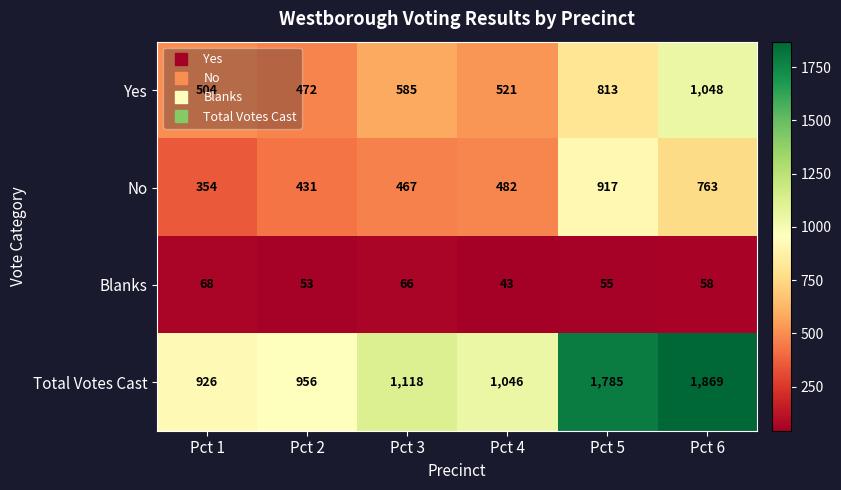

What is the difference between the highest and lowest values at Pct 2?

903